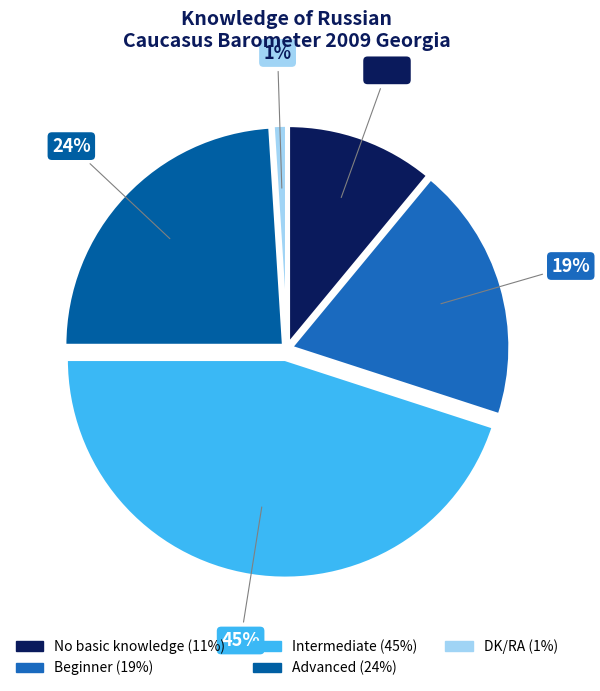

What portion of the pie excludes Beginner?

81.0%